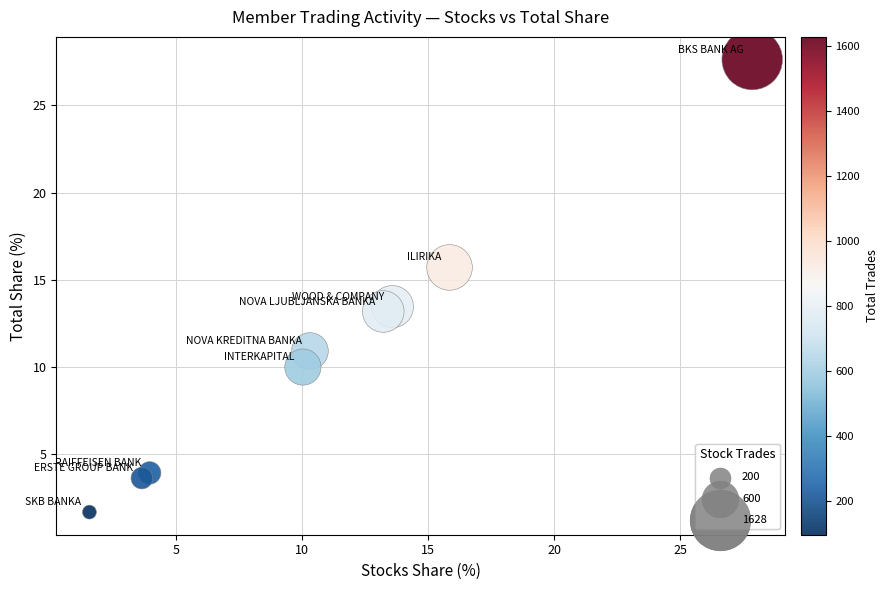

What is the range of Y values (max minus min)?

26.0